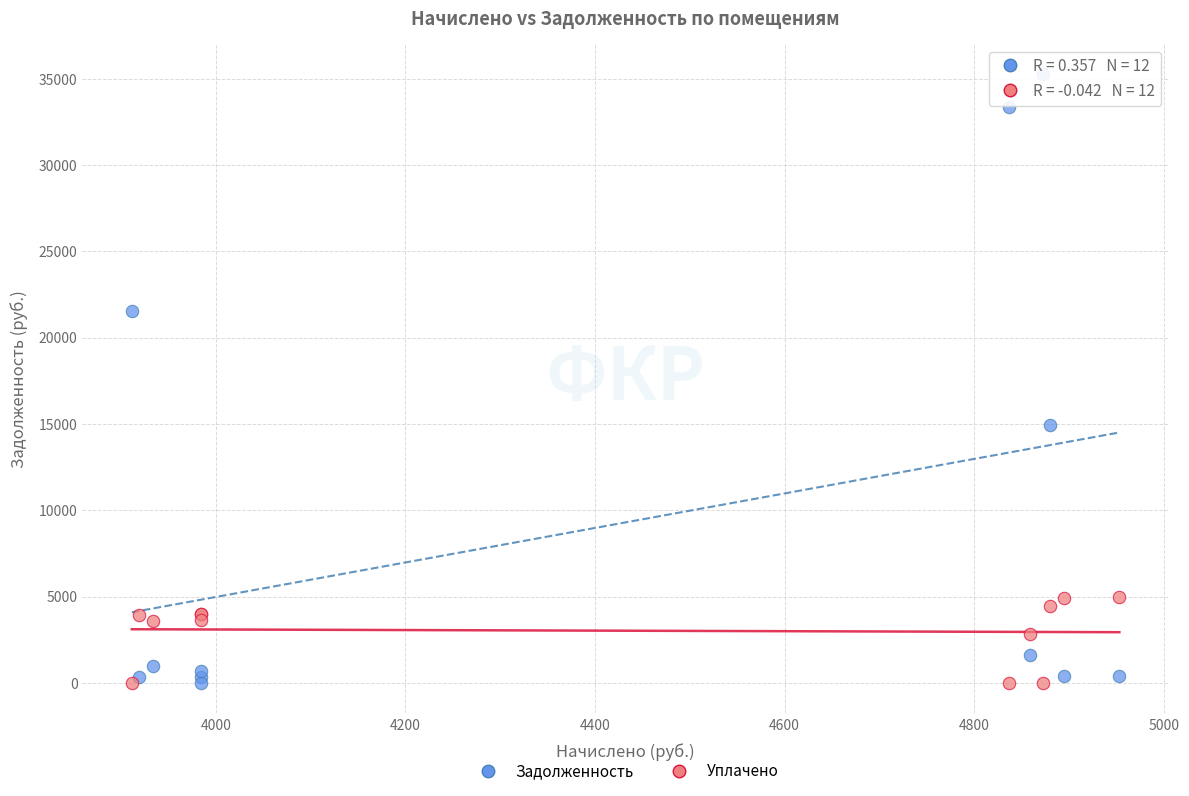

In the Задолженность series, what Y value is closest to 17620?

14952.6